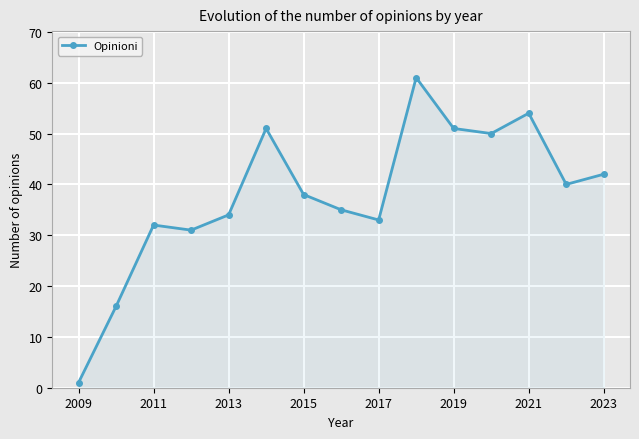

Reading right to left, what are all the values shown in this chart?

42	40	54	50	51	61	33	35	38	51	34	31	32	16	1